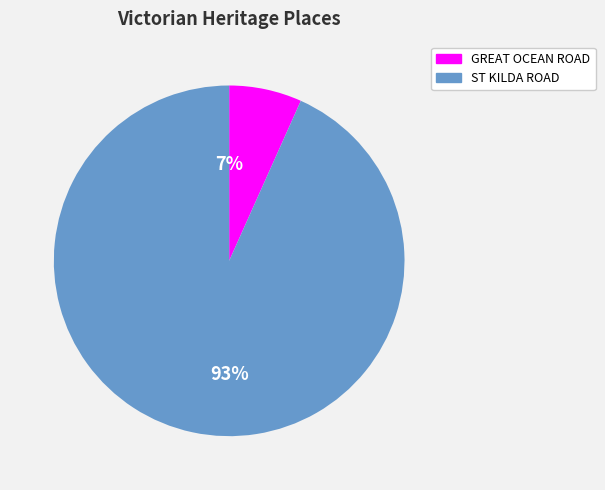

Is the sum of GREAT OCEAN ROAD and ST KILDA ROAD greater than half?

Yes